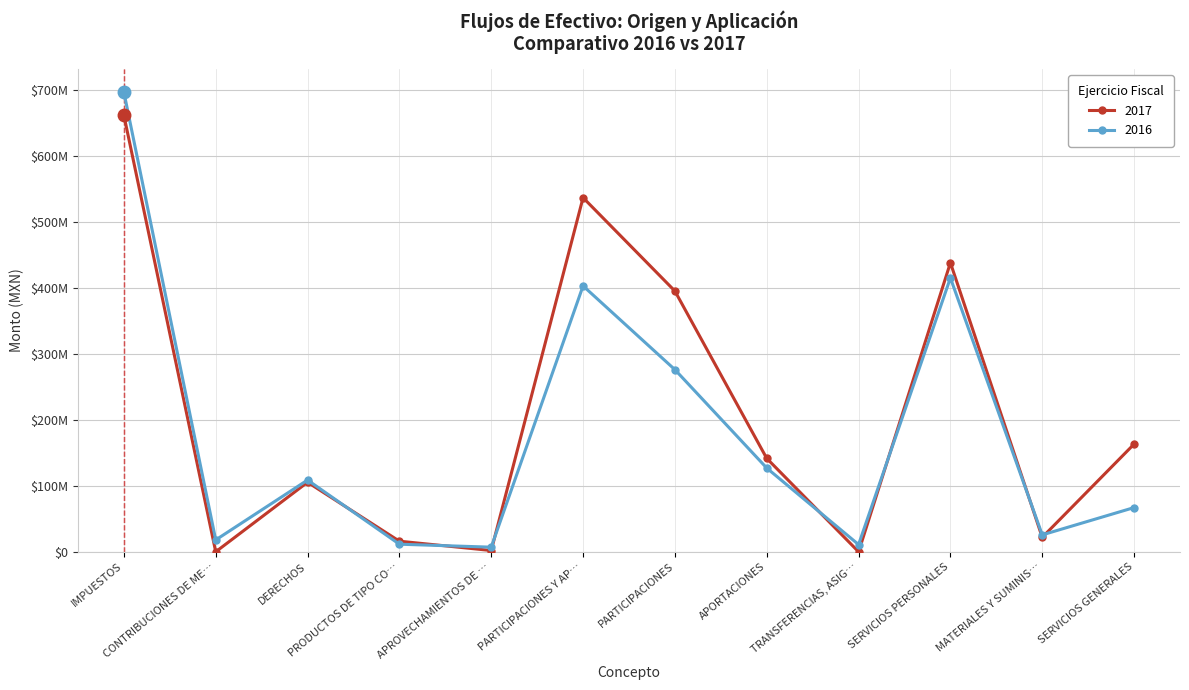

Is this an area chart (filled region under the line)?

No